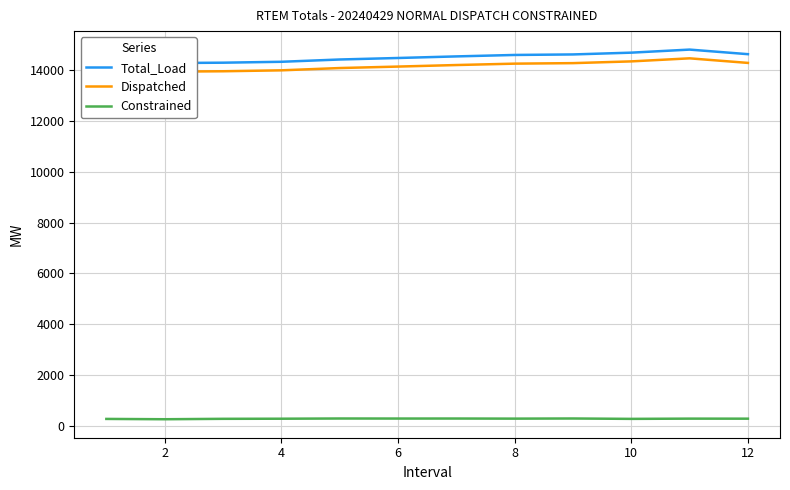

What is the average value of the Constrained series?

274.1